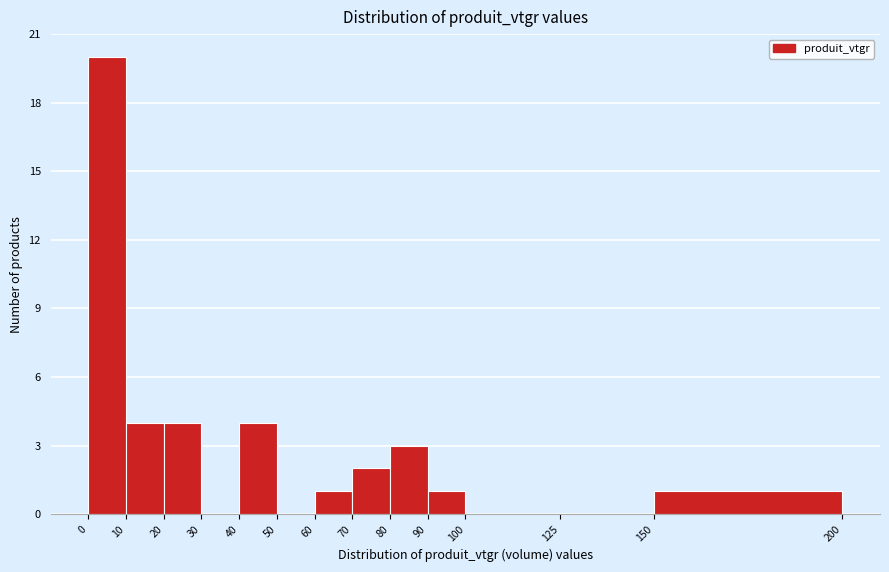

Reading left to right, list every bar in this chart as the range it spans on the x-axis followed by its height. The values are not printed on the chart, so give them approximately, as read against the axis.

0 to 10: 20
10 to 20: 4
20 to 30: 4
30 to 40: 0
40 to 50: 4
50 to 60: 0
60 to 70: 1
70 to 80: 2
80 to 90: 3
90 to 100: 1
100 to 125: 0
125 to 150: 0
150 to 200: 1